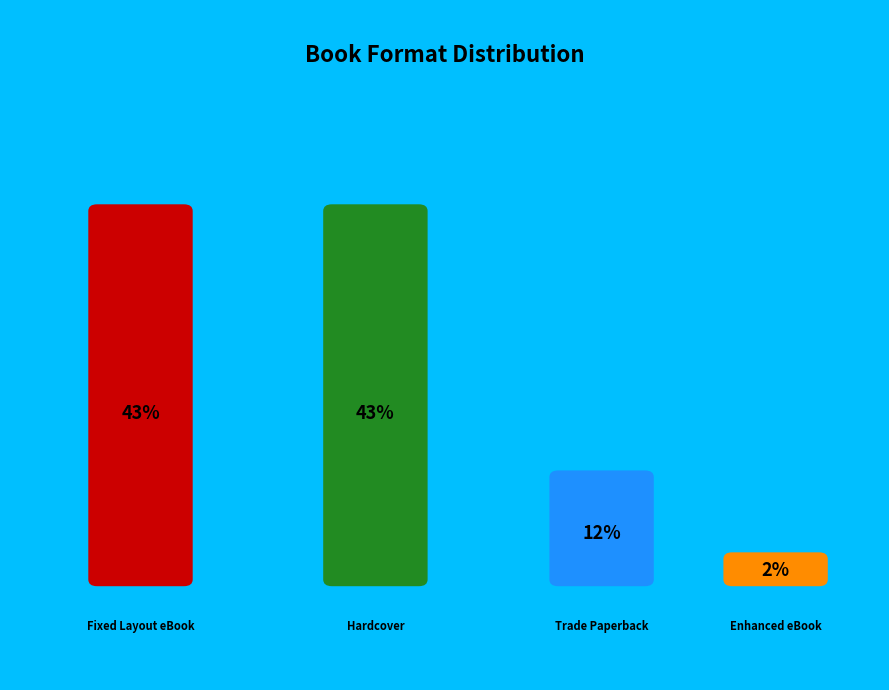

How many slices are in this pie chart?

4